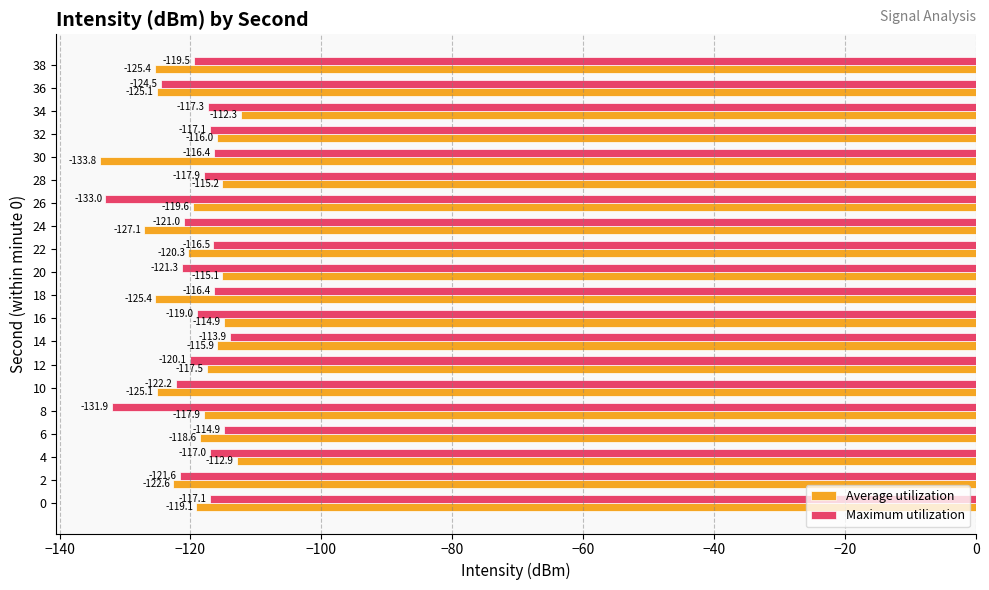

List the series in order of their overall mean, lowest first.

Average utilization, Maximum utilization